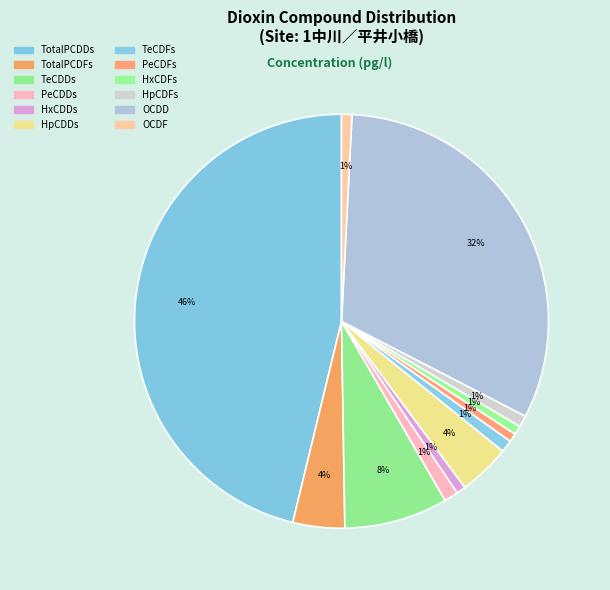

Between TotalPCDFs and TotalPCDDs, which is larger?

TotalPCDDs